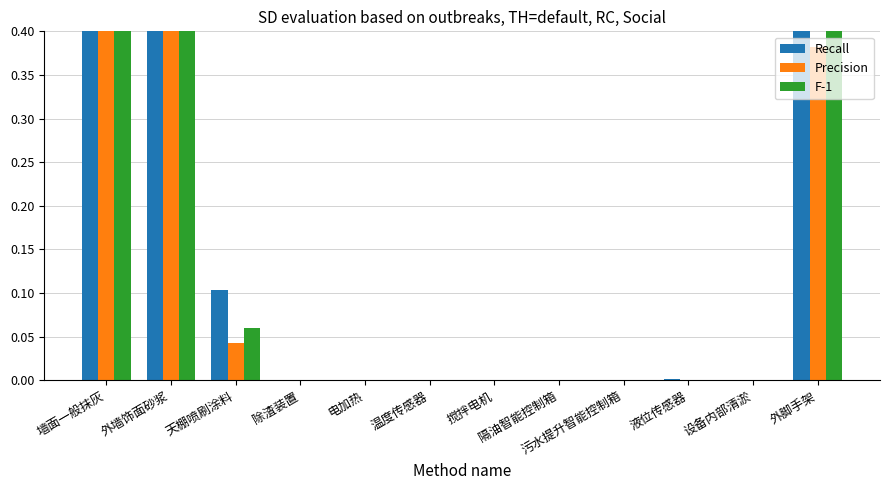

True or false: F-1 has a value of 0.0 at 设备内部清淤.

True